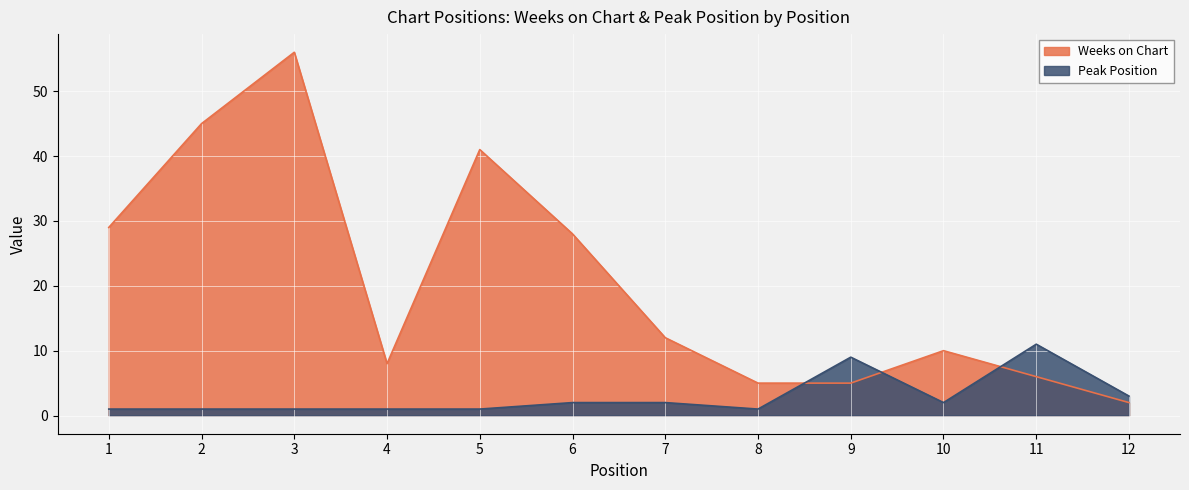

Reading left to right, transcribe all the data shown in this chart.

Weeks on Chart: 1=29	2=45	3=56	4=8	5=41	6=28	7=12	8=5	9=5	10=10	11=6	12=2
Peak Position: 1=1	2=1	3=1	4=1	5=1	6=2	7=2	8=1	9=9	10=2	11=11	12=3